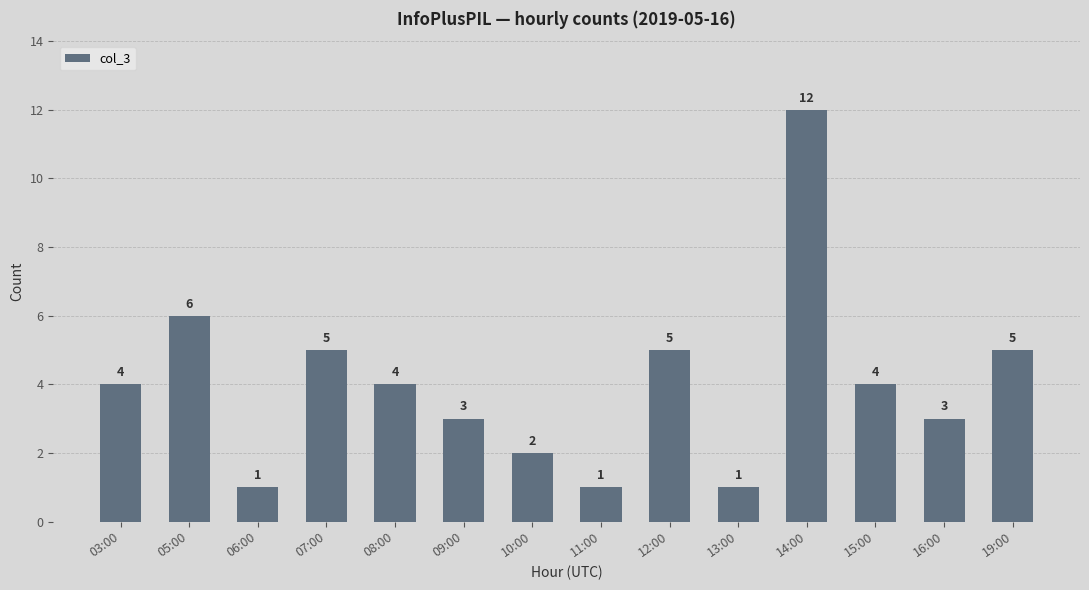

What is the sum of all values?

56